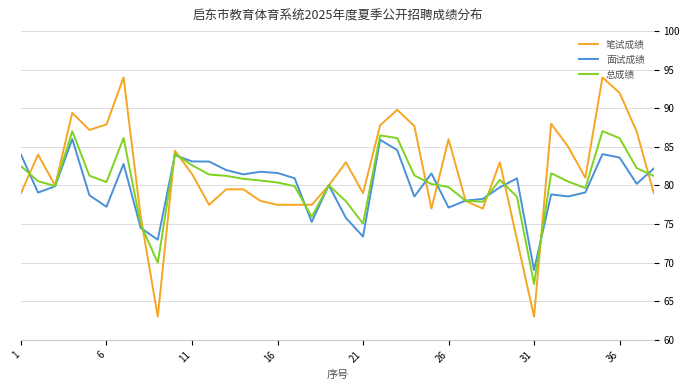

True or false: 面试成绩 and 总成绩 intersect in this chart.

True